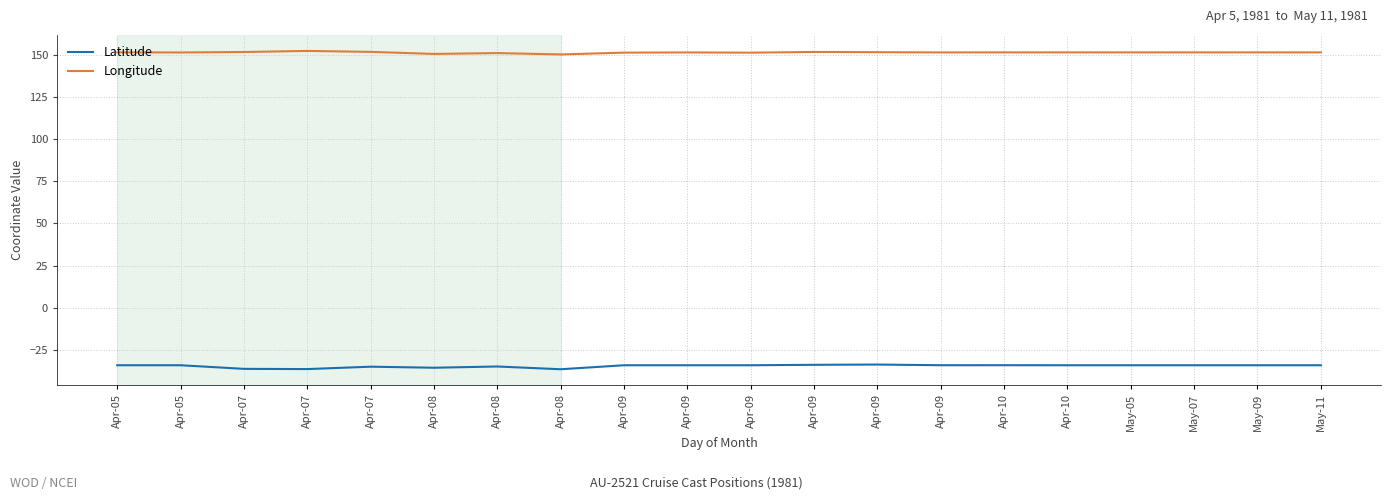

How many interior local valleys does the Longitude series have?

5